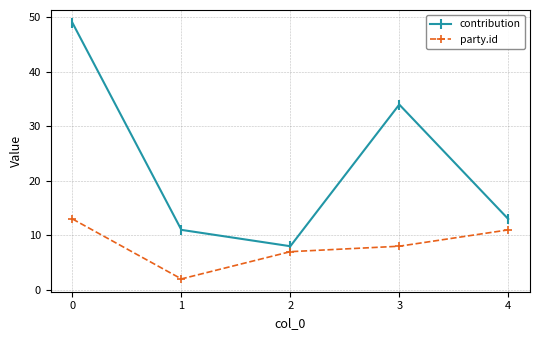

The value of contribution at 0 is 14. True or false?

False